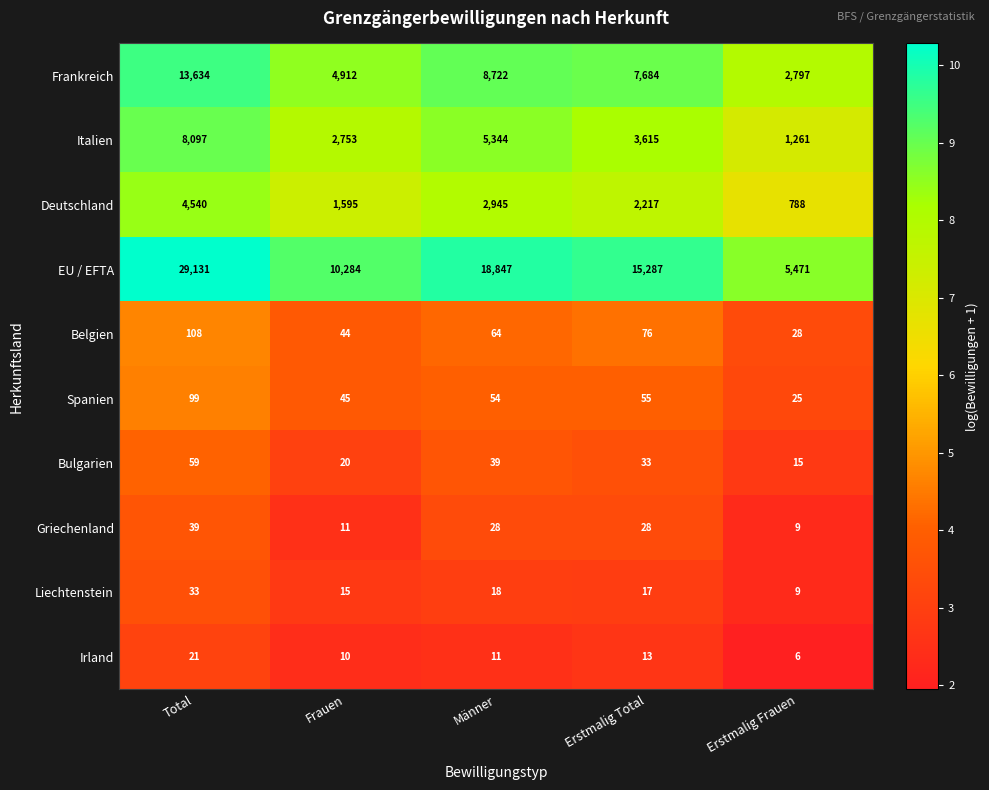

Rank the series by their maximum value, from highest to lowest.

EU / EFTA, Frankreich, Italien, Deutschland, Belgien, Spanien, Bulgarien, Griechenland, Liechtenstein, Irland